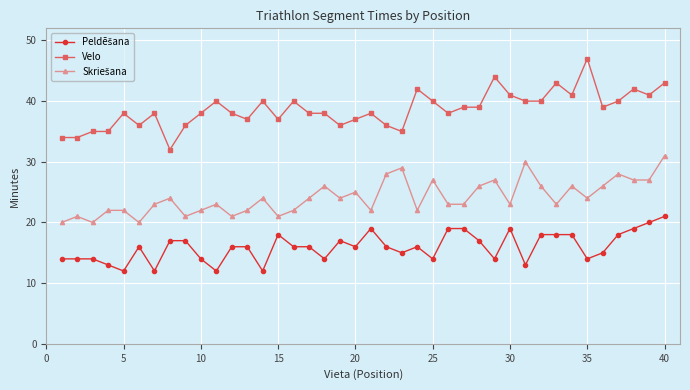

What is the highest value of the Velo series?

47